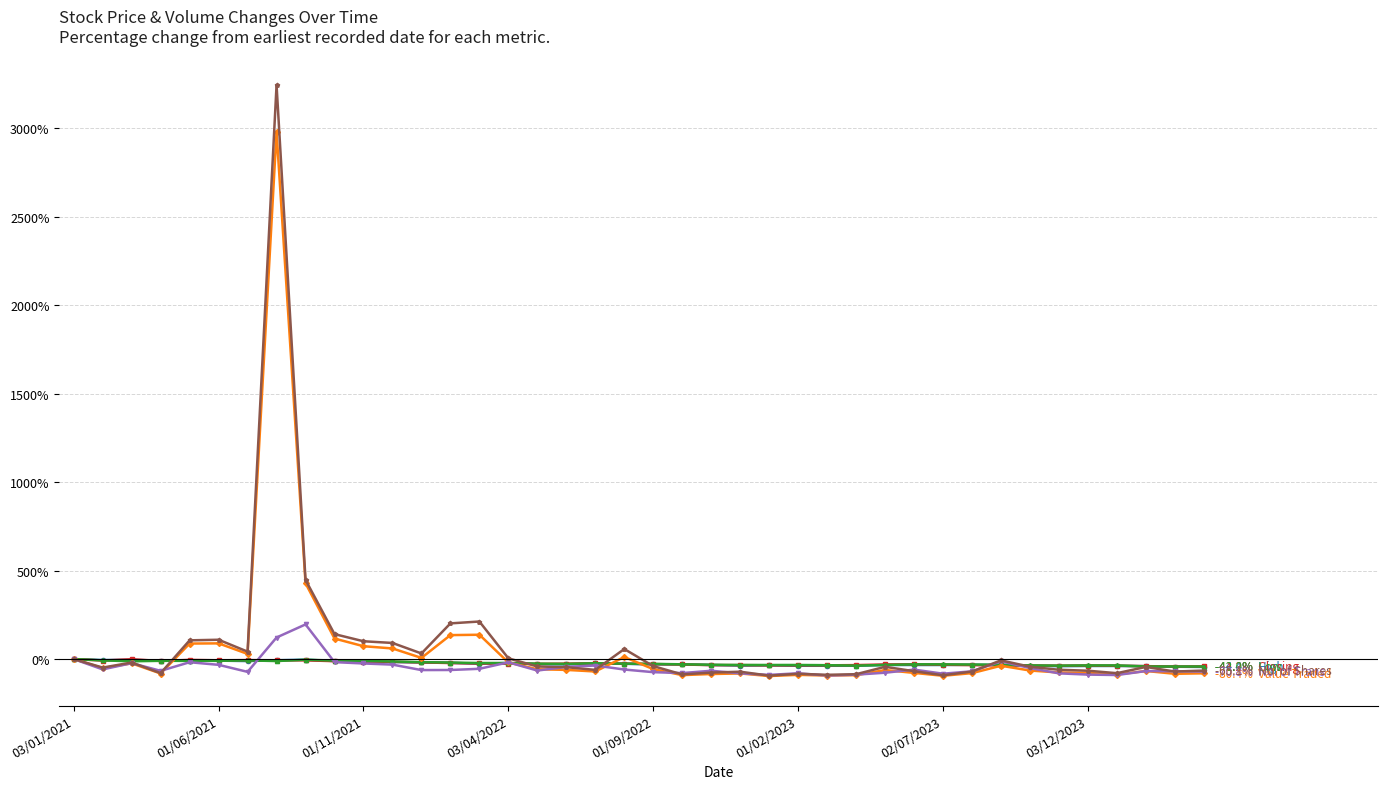

What is the smallest value displayed?

-95.9